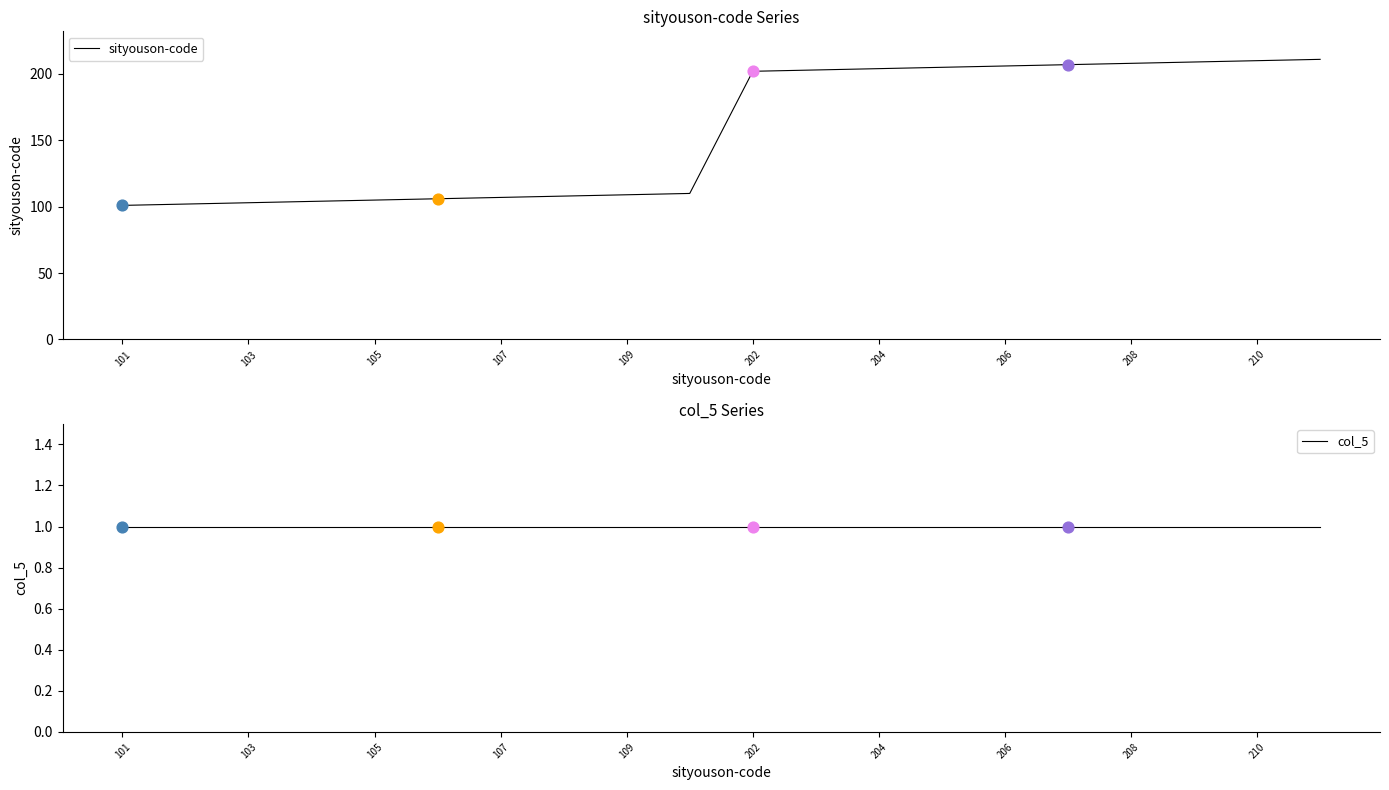

Which series has the widest spread of Y values?

sityouson-code